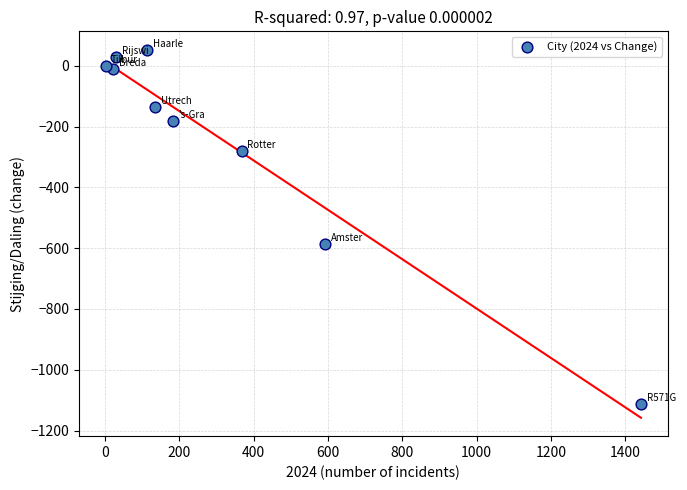

What Y value in the scatter plot is closest to -529?

-586